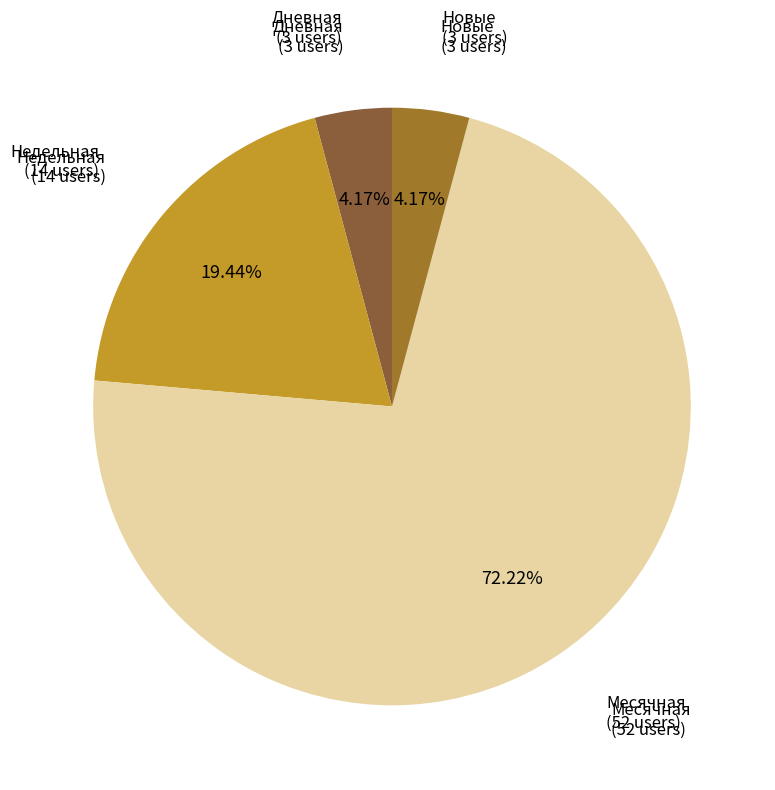

Is the sum of Недельная and Месячная greater than half?

Yes